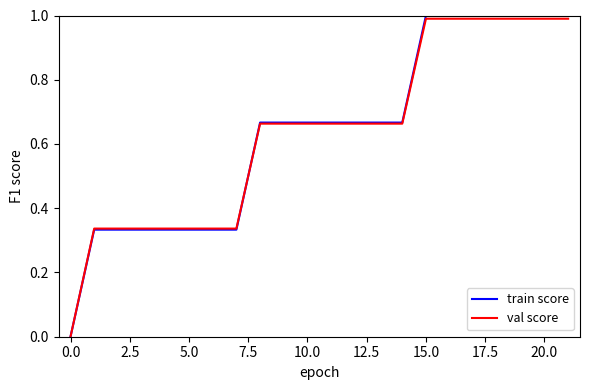

Which series has the largest range (max minus min)?

train score